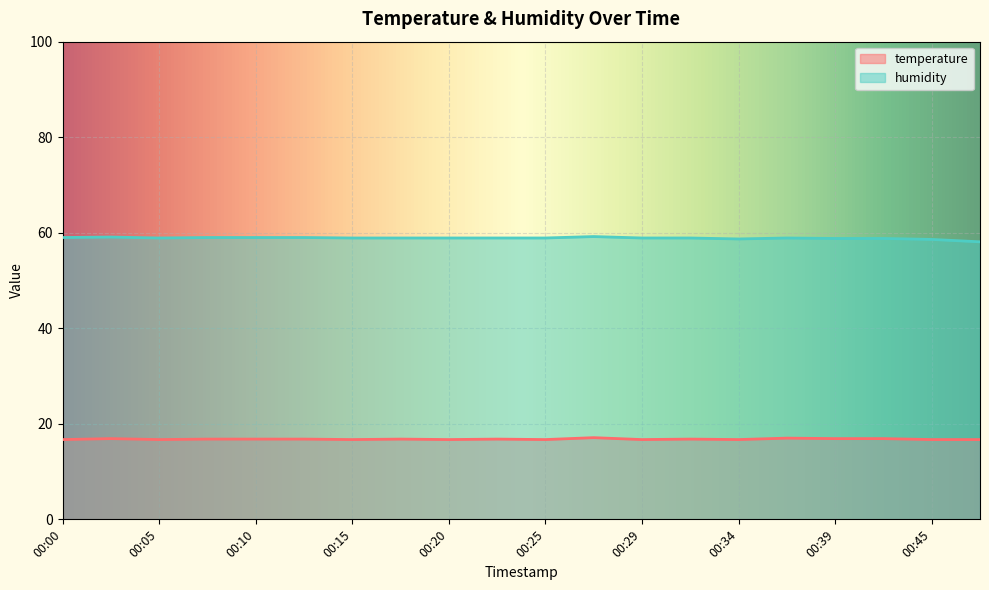

What is the average value of the humidity series?

58.9